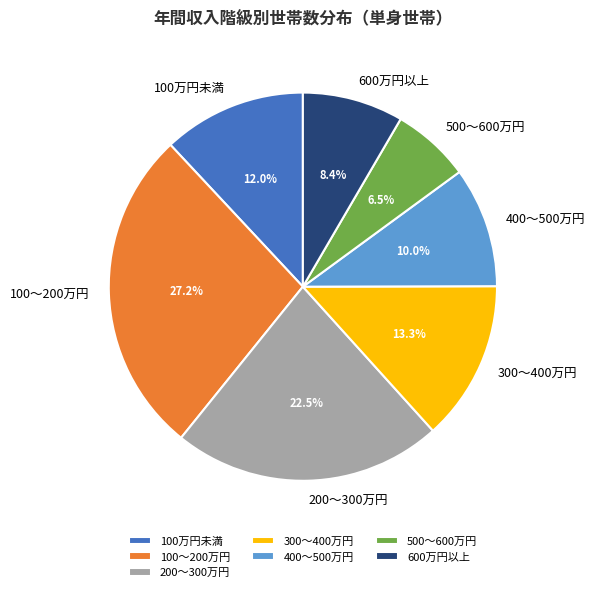

Rank the categories by value from highest to lowest.

100～200万円, 200～300万円, 300～400万円, 100万円未満, 400～500万円, 600万円以上, 500～600万円